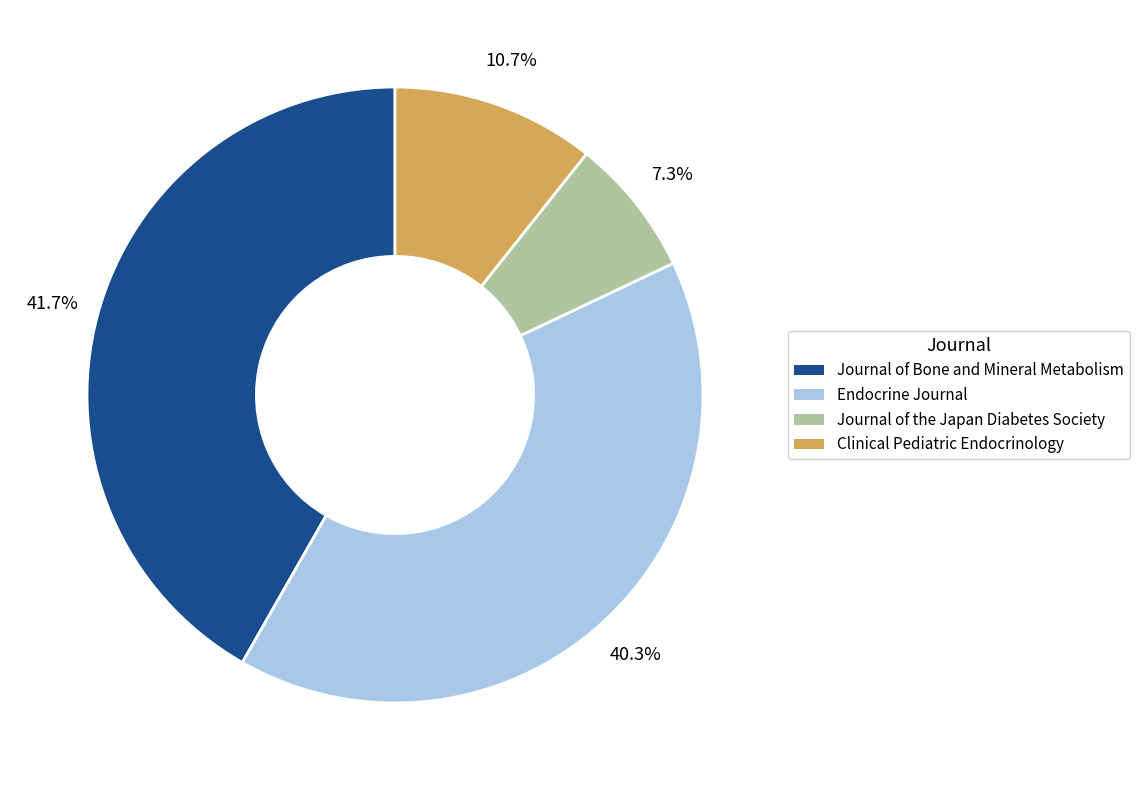

Rank the categories by value from lowest to highest.

Journal of the Japan Diabetes Society, Clinical Pediatric Endocrinology, Endocrine Journal, Journal of Bone and Mineral Metabolism